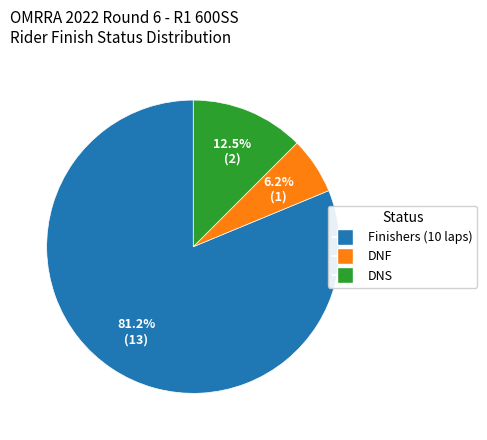

Is there any slice that represents more than half of the pie?

Yes